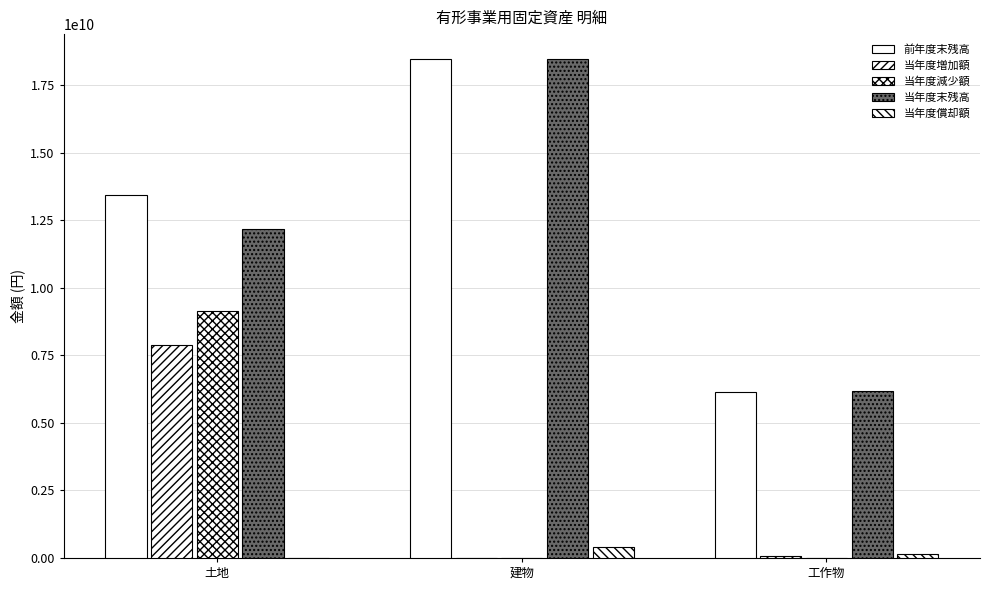

What is the label of the 1st bar from the right?

工作物